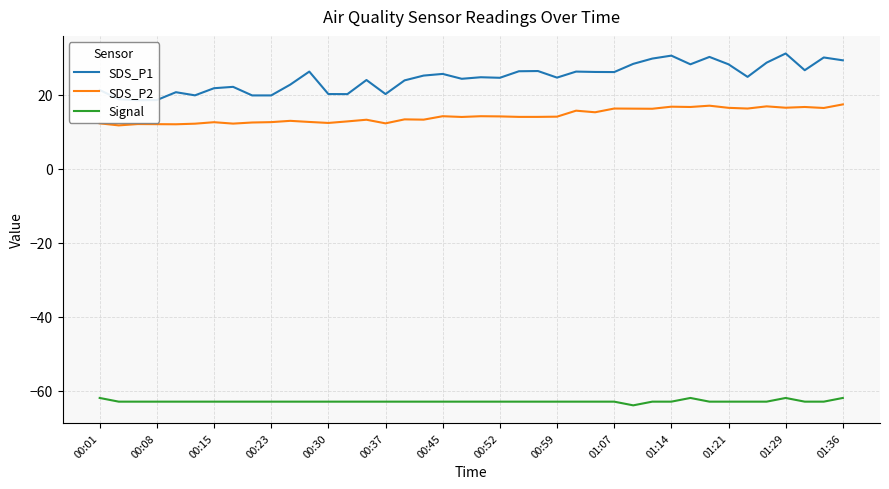

Is it true that SDS_P2 equals 7.2 at 00:15?

False